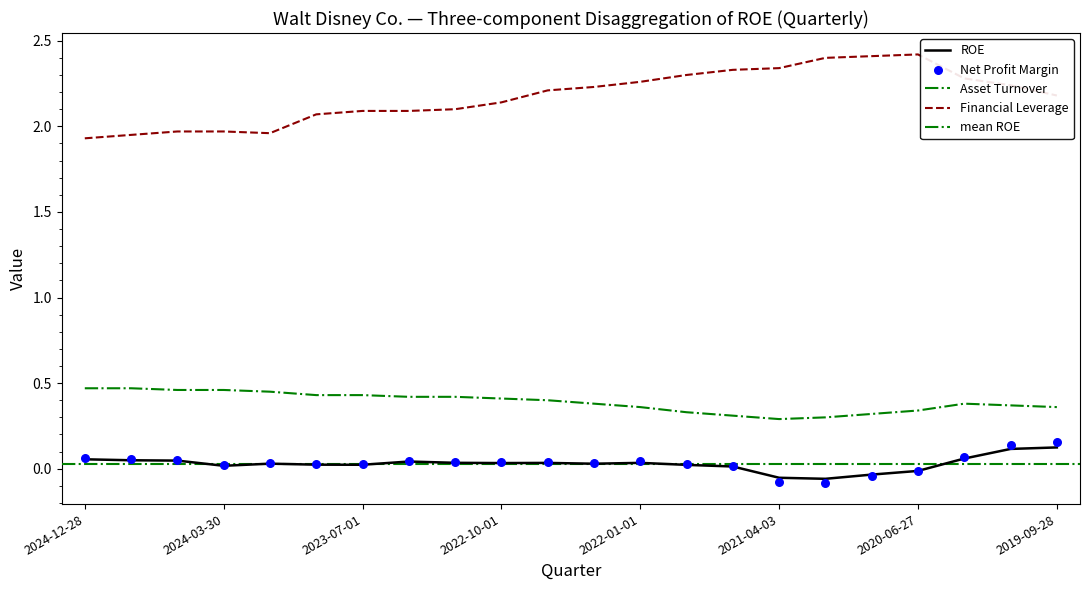

Which series has the widest spread of Y values?

Financial Leverage